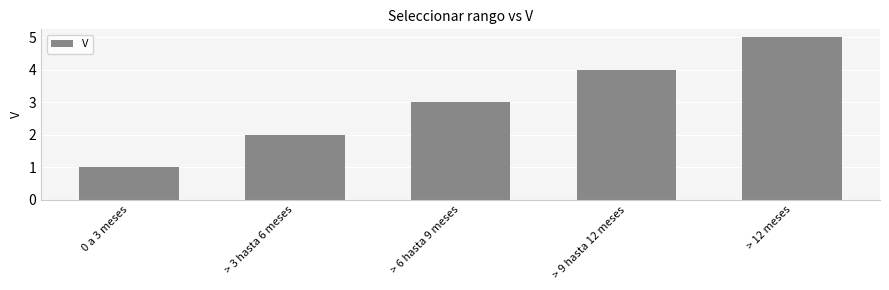

What is the label of the 1st bar from the left?

0 a 3 meses